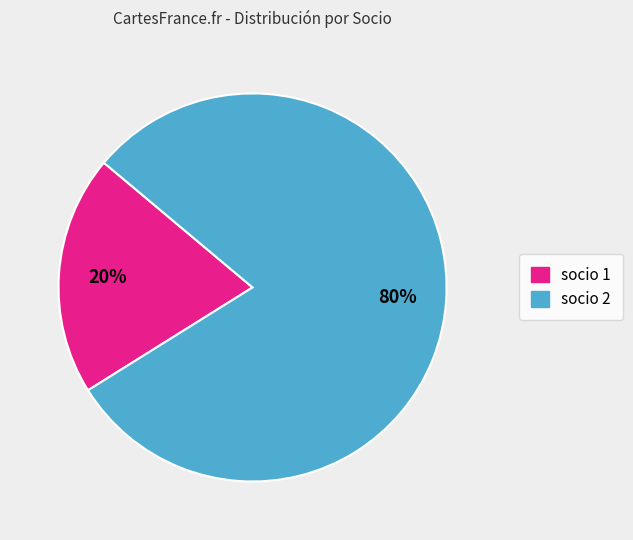

Which category has the smallest portion of the pie?

socio 1